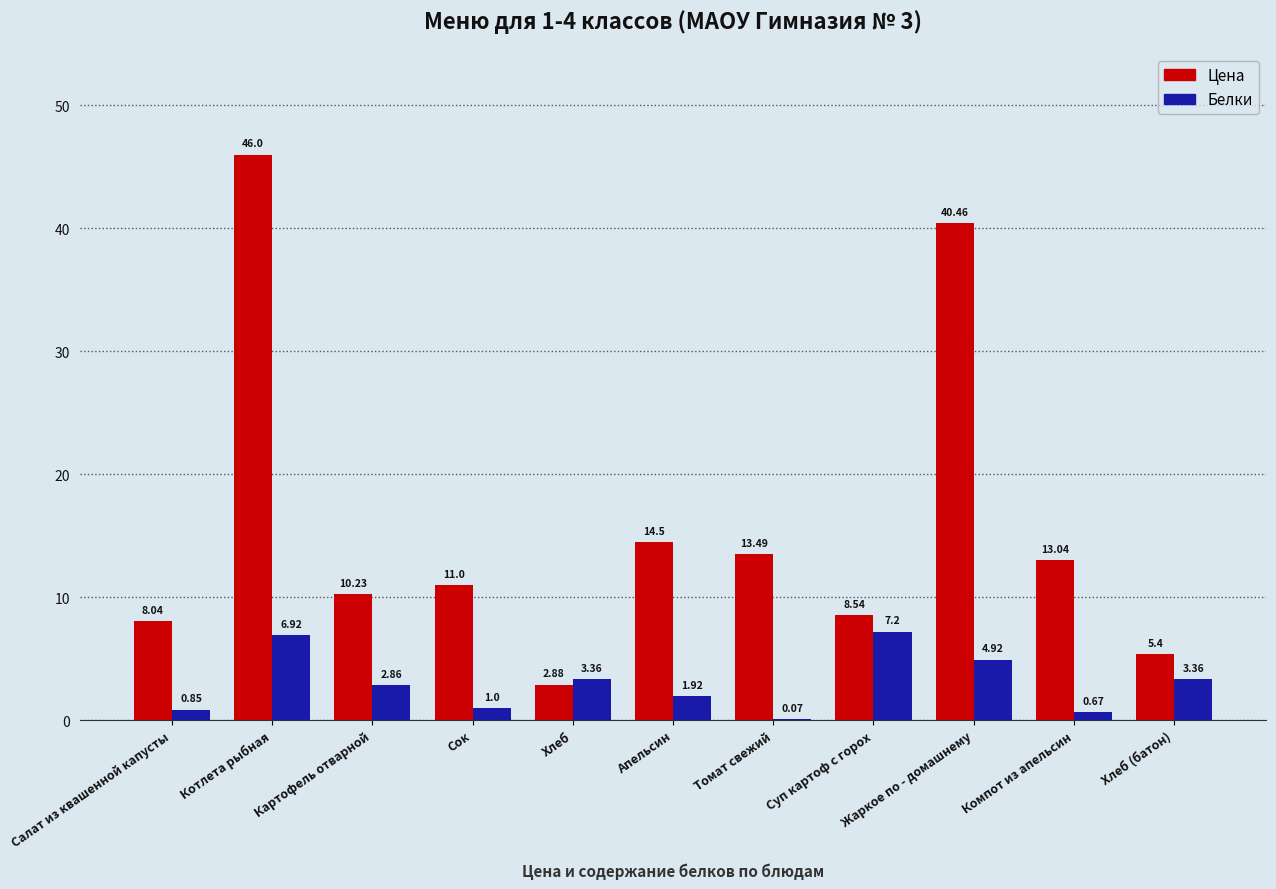

Where does the Цена series first go above 11?

Котлета рыбная